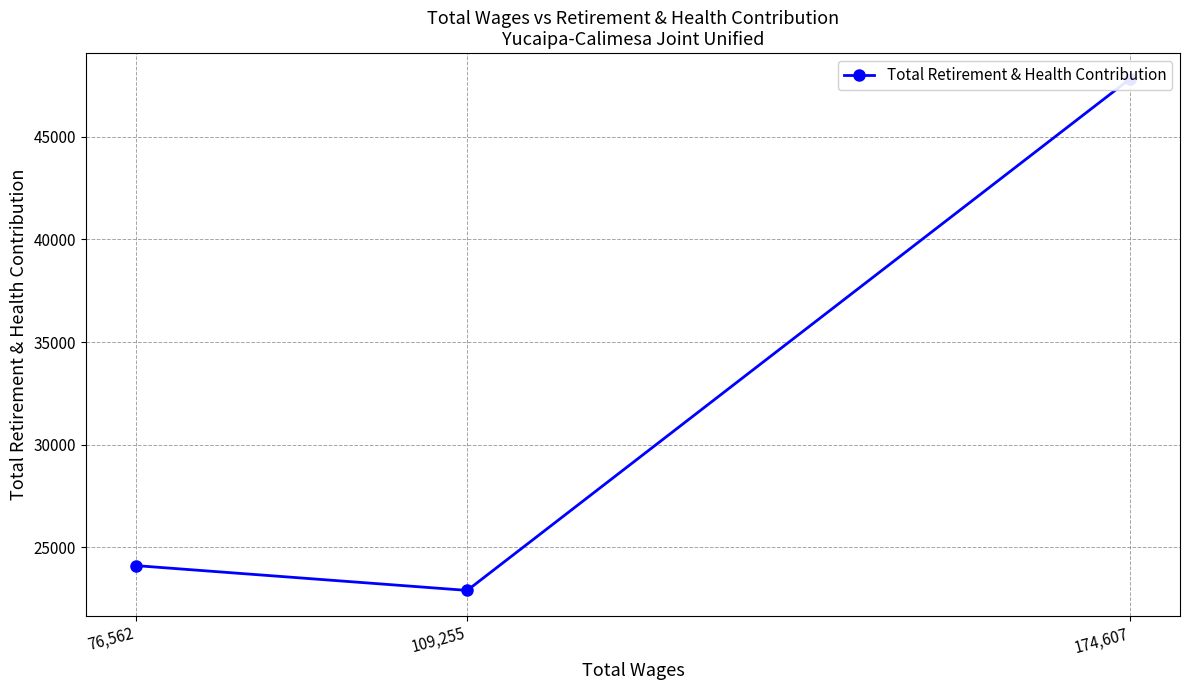

List the labels in order of value, largest first.

174,607, 76,562, 109,255